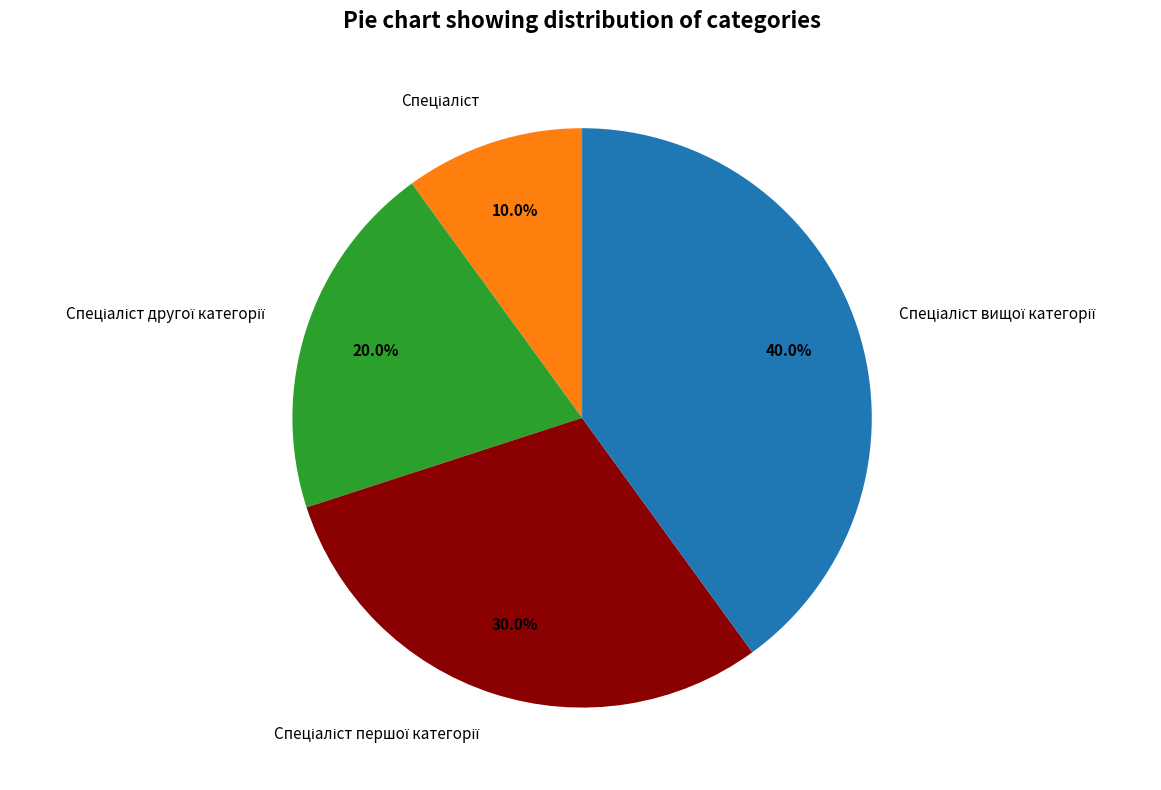

To the nearest percent, what is the difference between the largest and smallest slice percentages?

30%